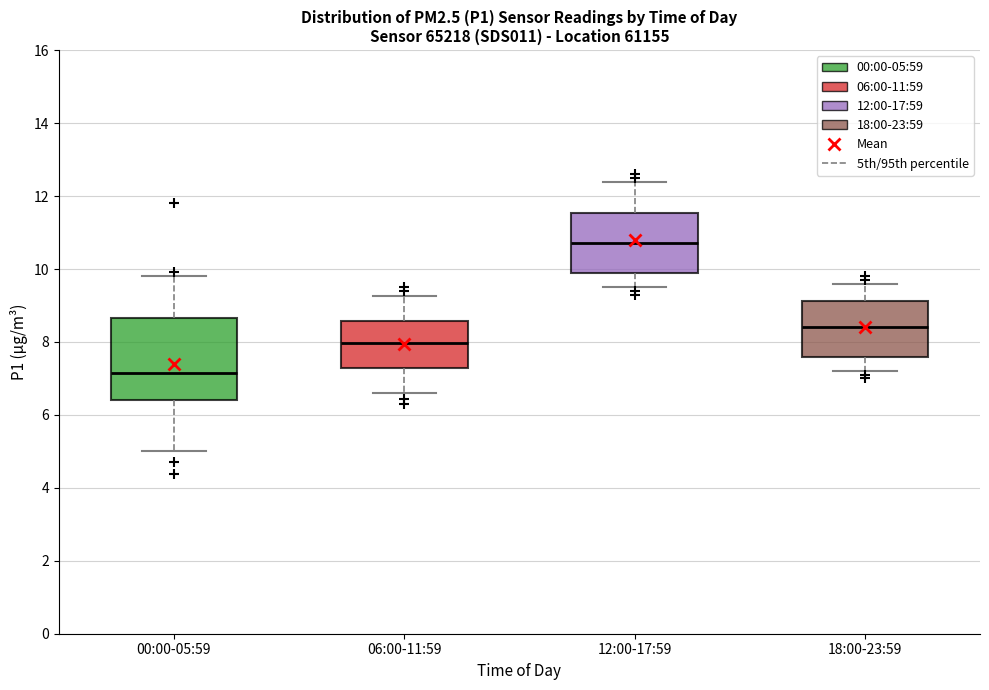

Where is the upper edge of the box for 12:00-17:59 on the y-axis? The values are not printed on the chart, so give them approximately, as read against the axis.

11.6